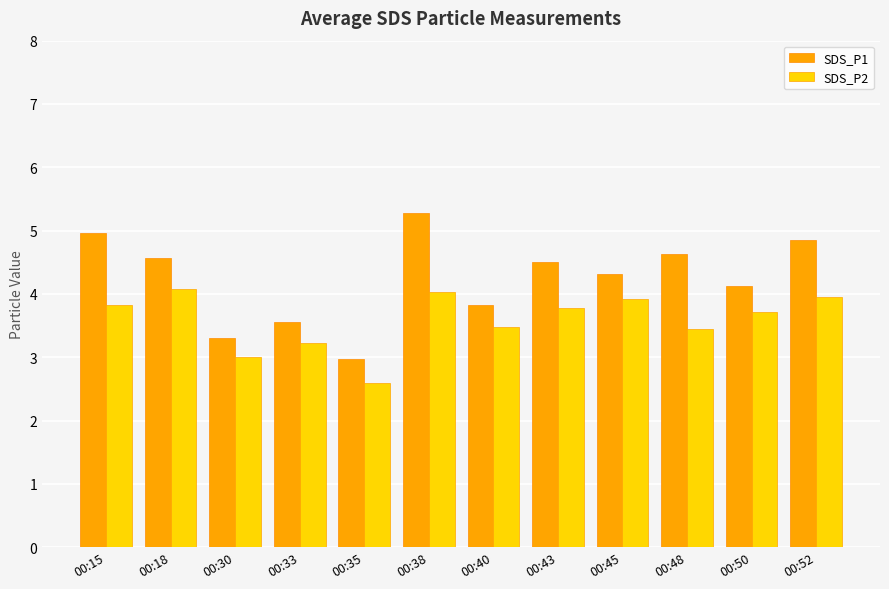

At which category is the sum across all series the highest?

00:38